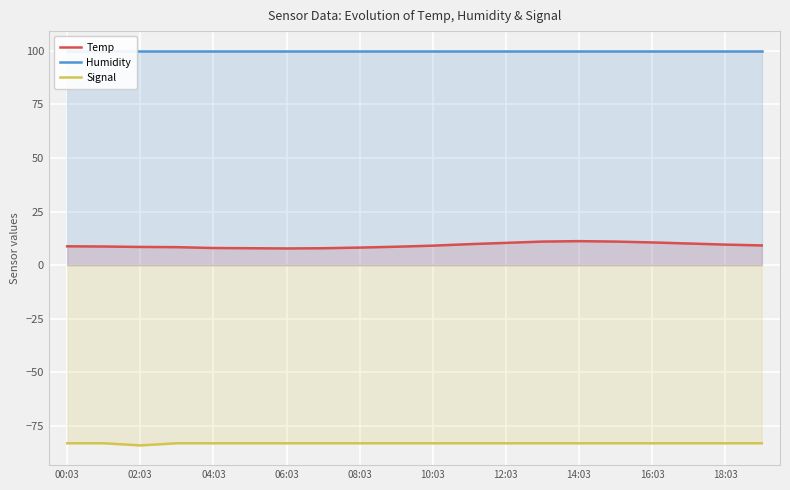

What is the value of the Temp point at the 9th from the left?

8.2